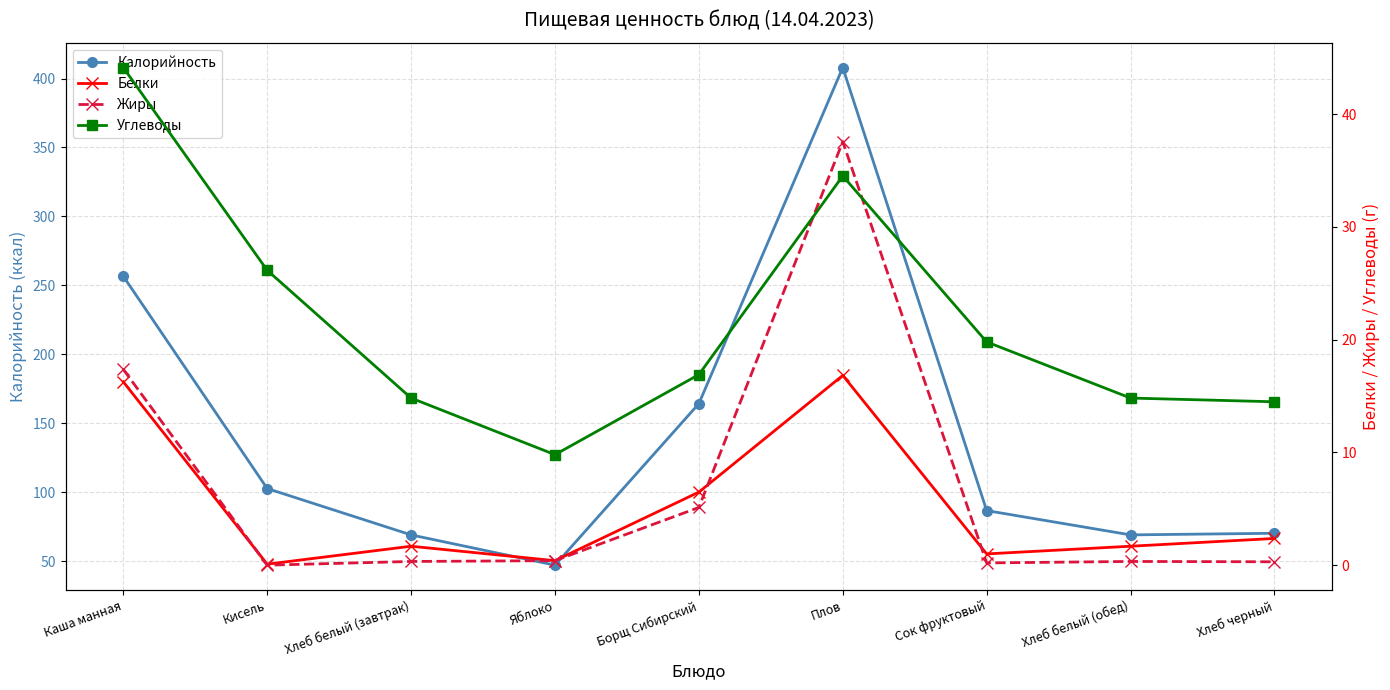

What is the label of the 6th point from the right?

Яблоко